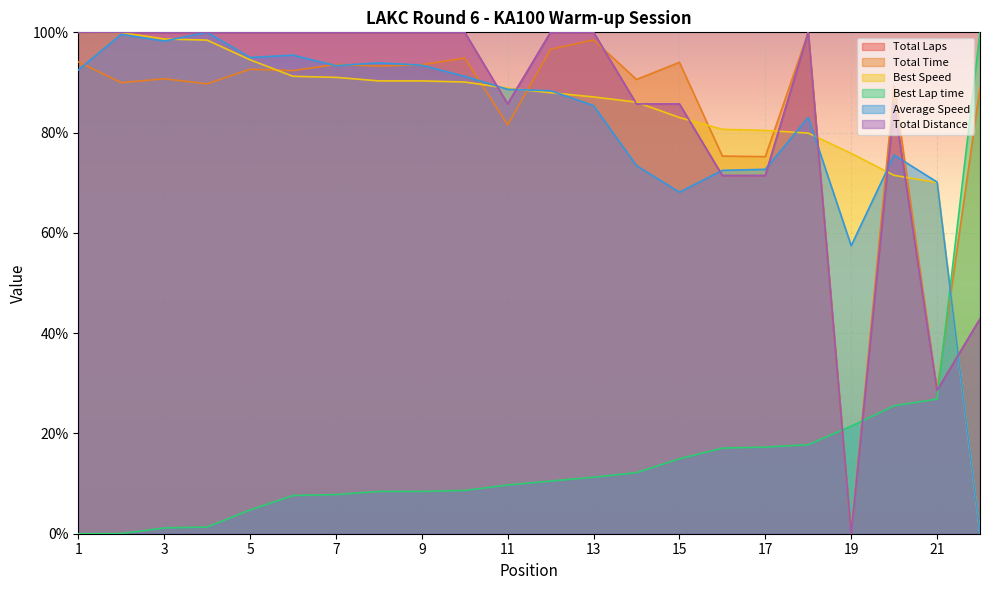

True or false: Total Time and Average Speed intersect in this chart.

True